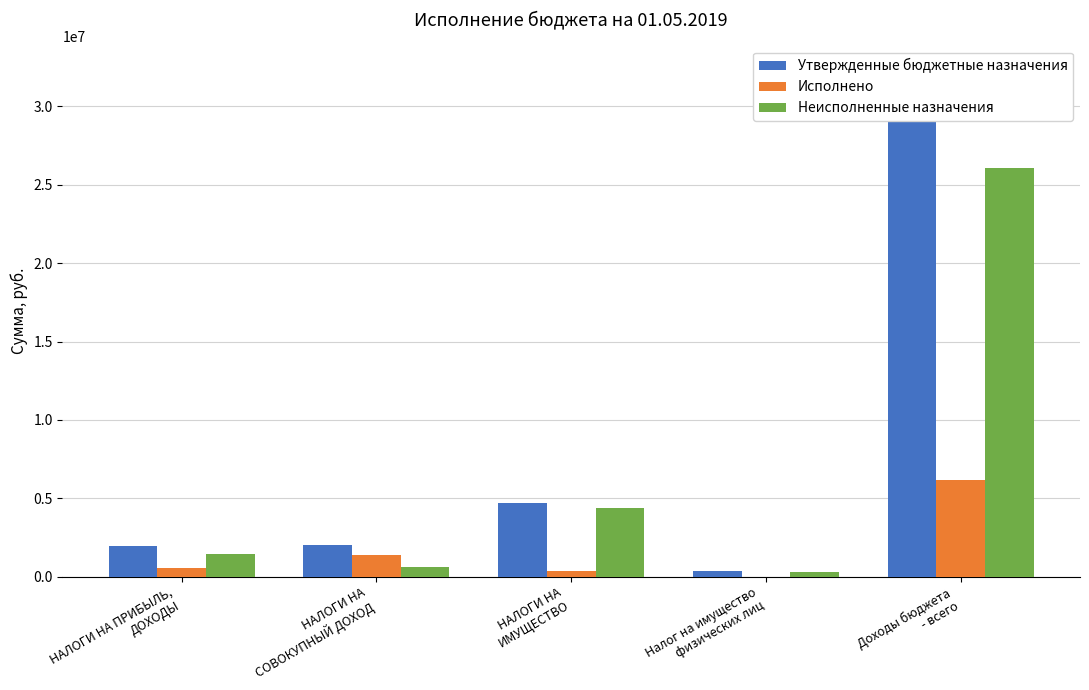

How many bars are there in total?

15